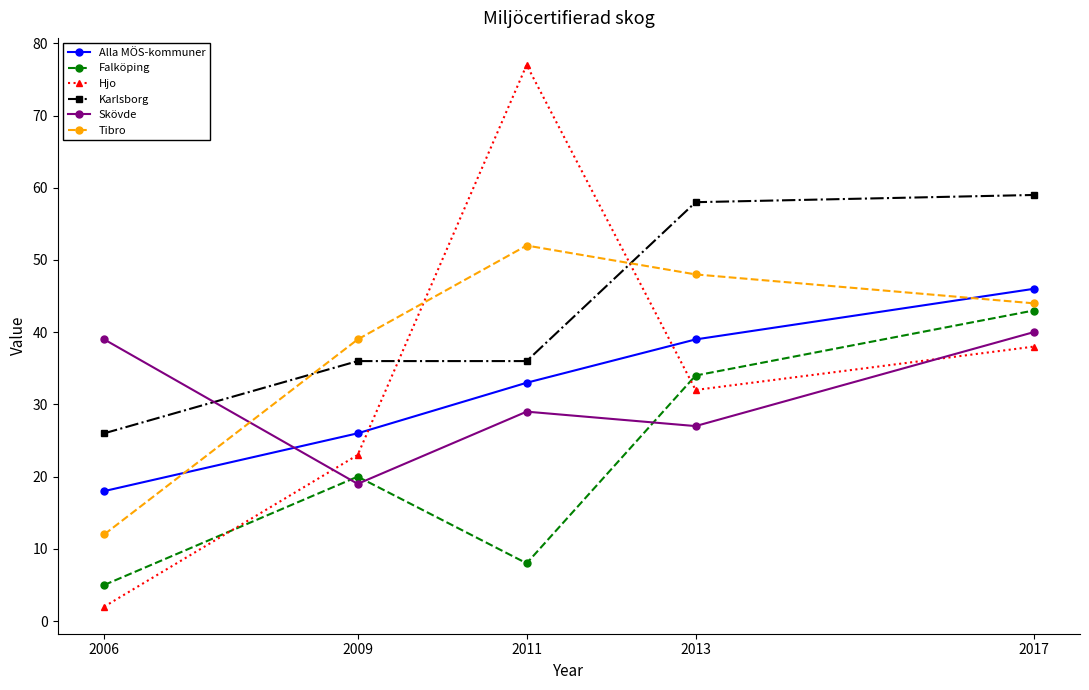

True or false: Skövde has a value of 19 at 2009.

True